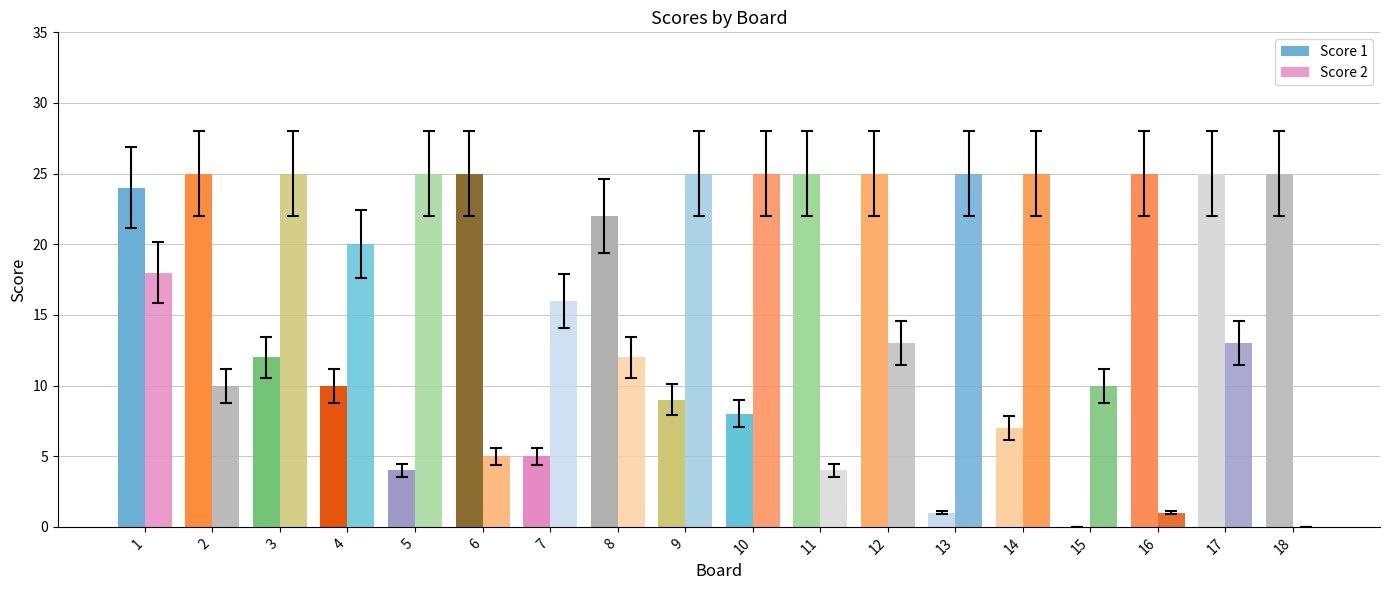

At which category is the sum across all series the highest?

1